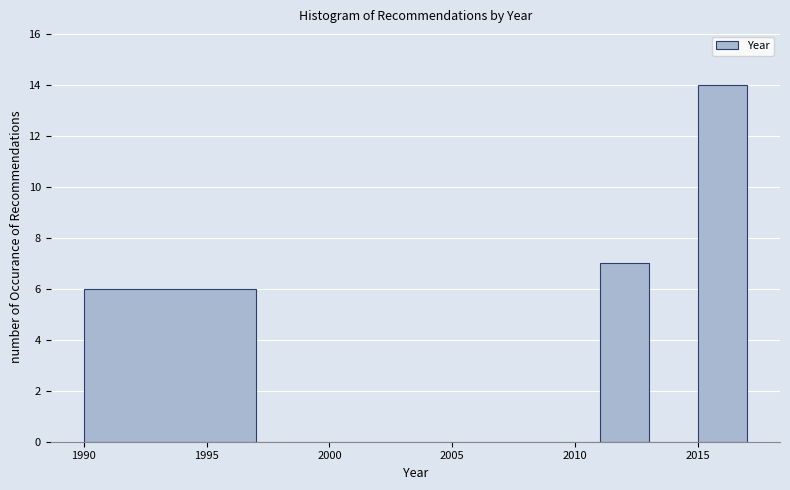

Reading left to right, list every bar in this chart as the range it spans on the x-axis followed by its height. The values are not printed on the chart, so give them approximately, as read against the axis.

1990 to 1997: 6
1997 to 2004: 0
2004 to 2011: 0
2011 to 2013: 7
2013 to 2015: 0
2015 to 2017: 14